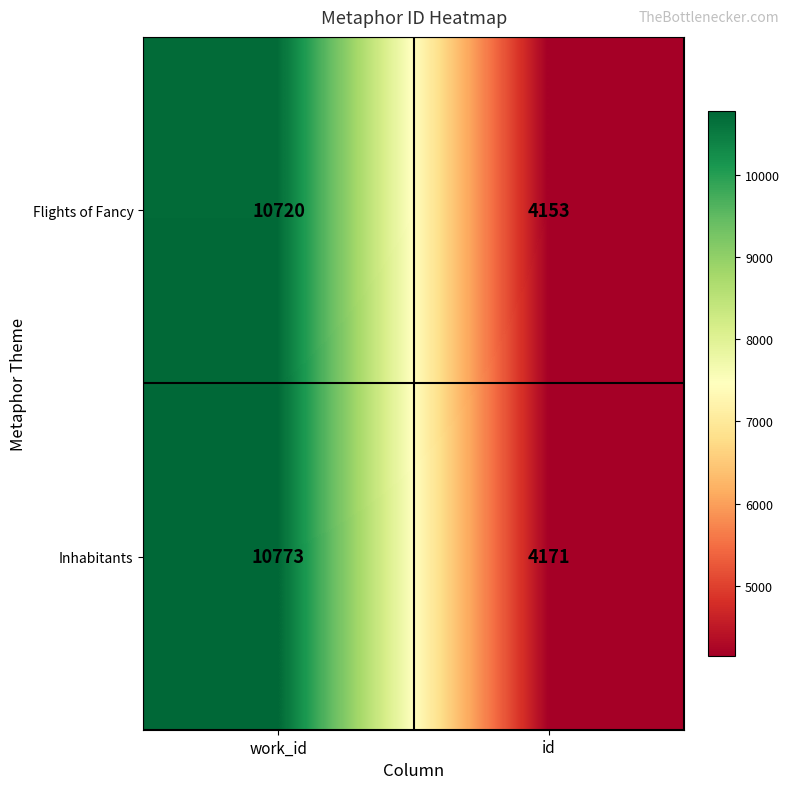

What is the spread (max minus min) of values at id?

18